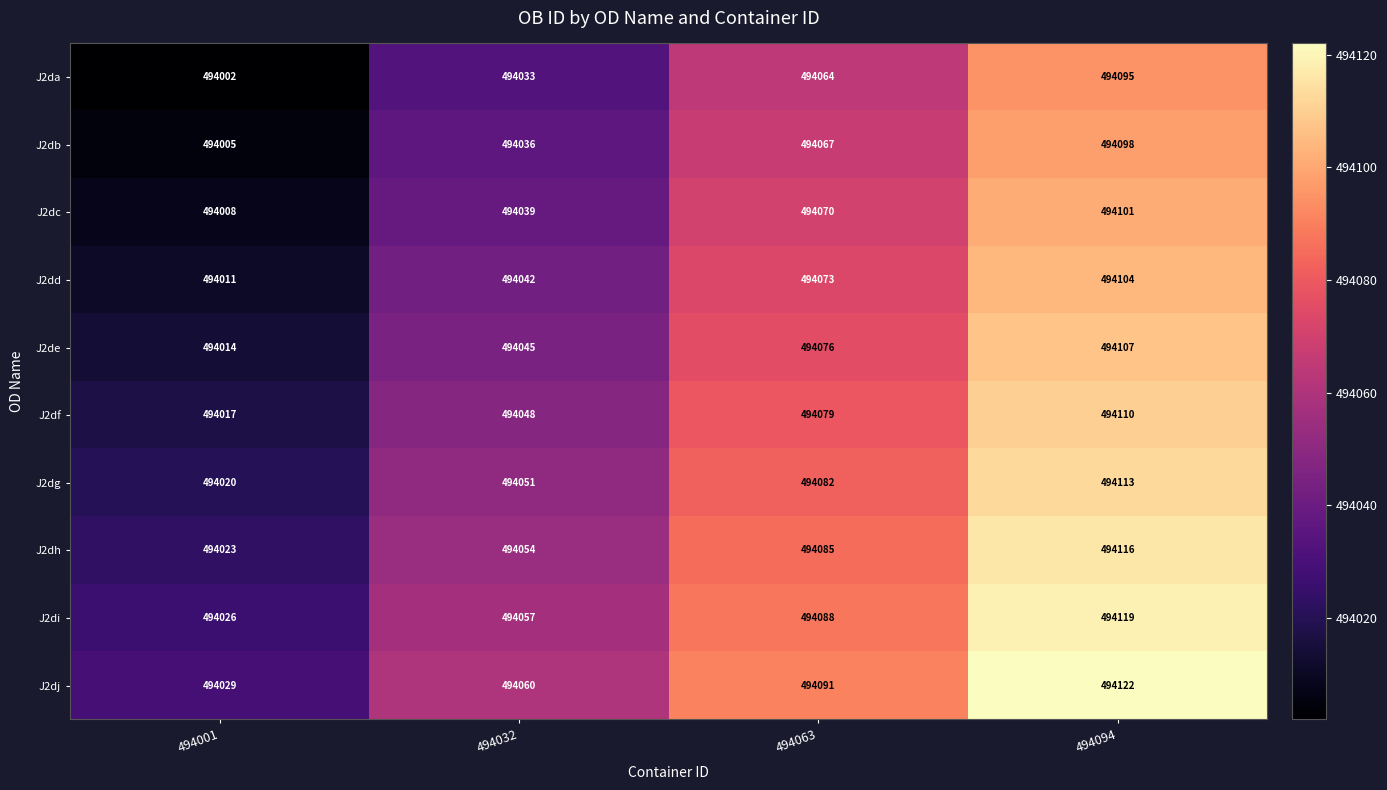

Read the J2dd value at 494001.

494011